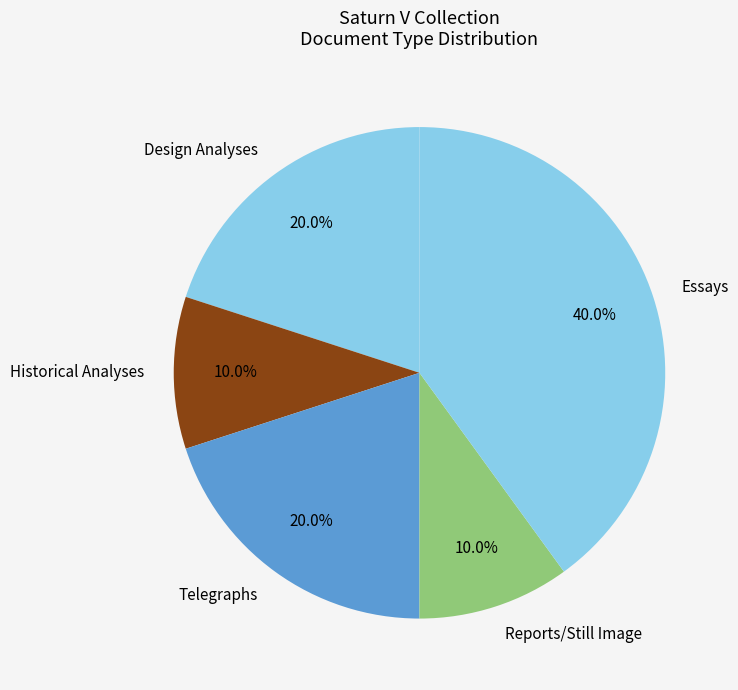

Do Reports/Still Image and Design Analyses together represent more than half of the pie?

No